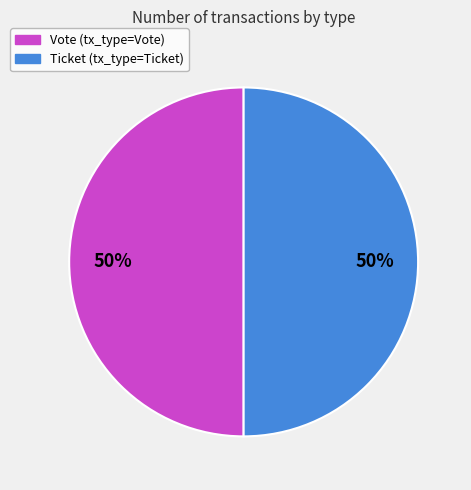

To the nearest percent, what is the combined percentage of Vote and Ticket?

100%